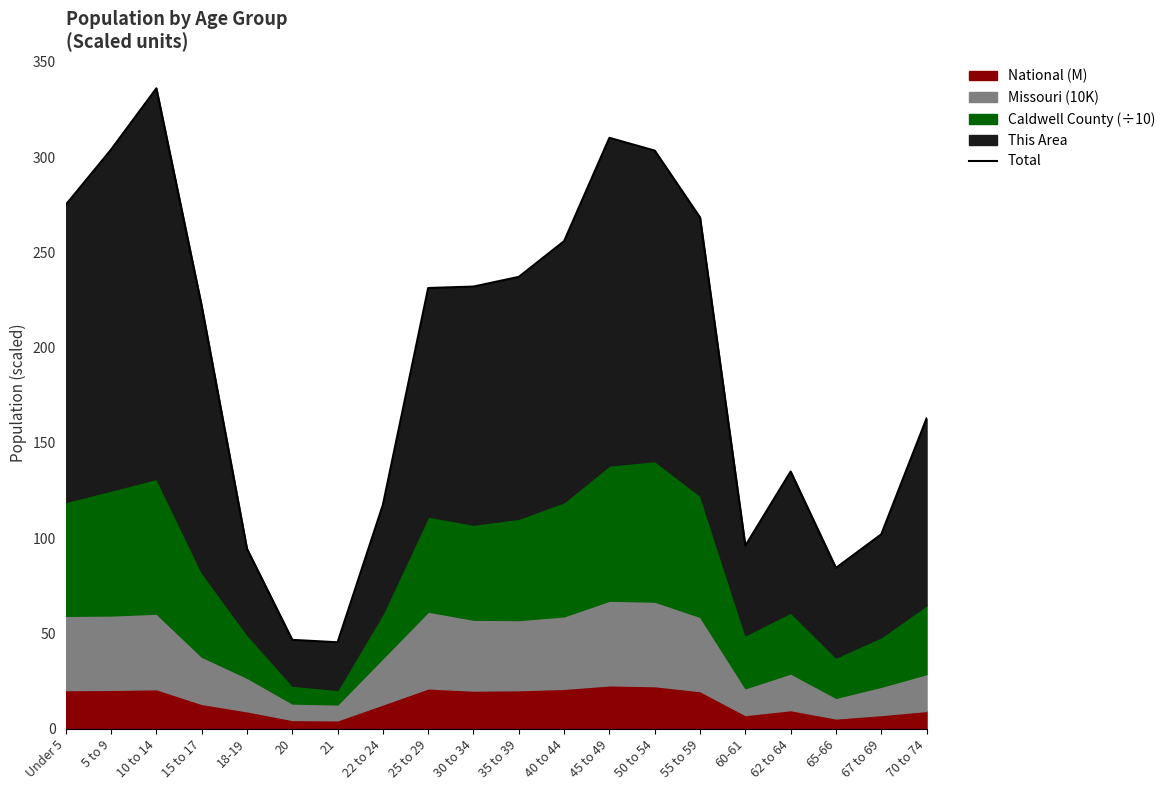

What is the difference between the values at 25 to 29 and 20?

184.8